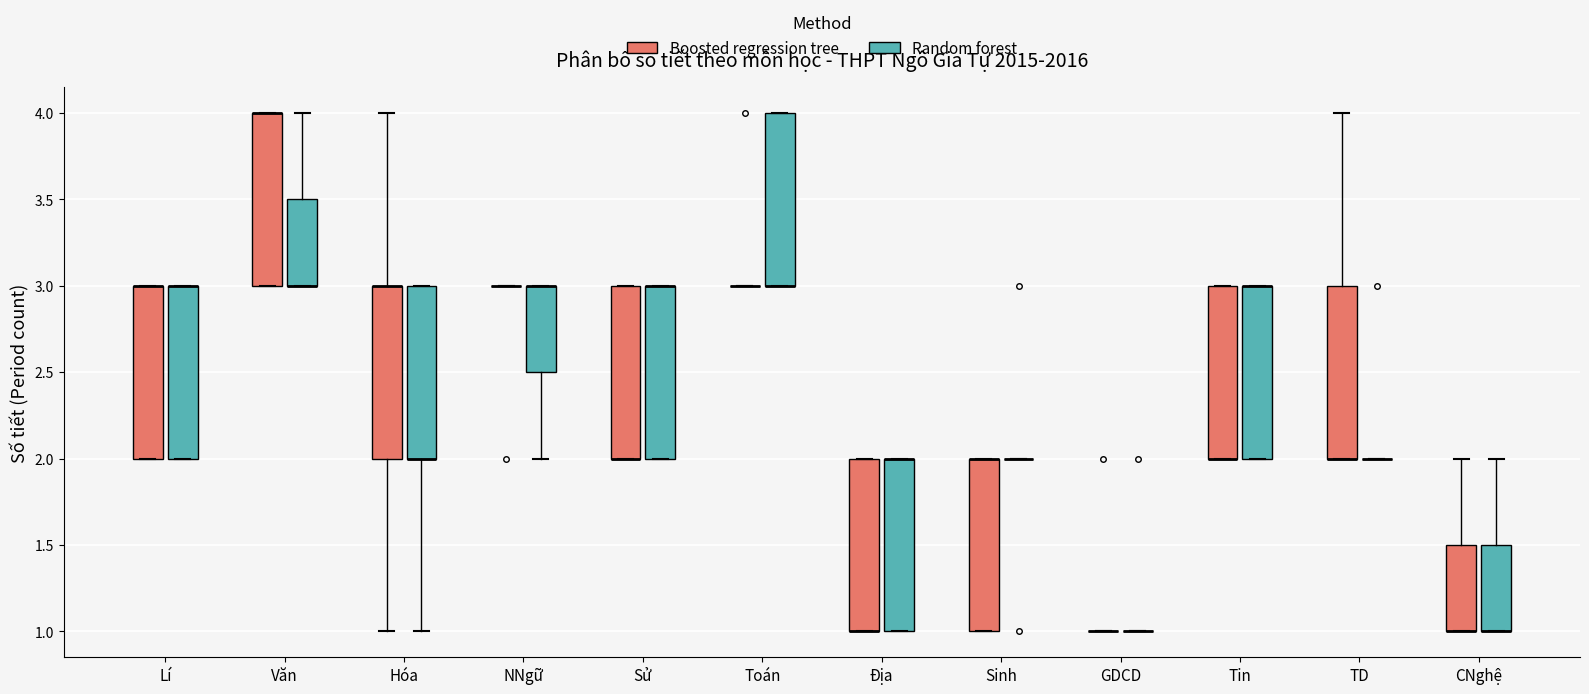

Reading left to right, read every box against the y-axis: the position of its median line, the range the box covers, and the ends of its whiskers. The values are not printed on the chart, so give them approximately, as read against the axis.

Lí (Boosted regression tree): median 3.0 (drawn on the box's upper edge), box 2.0 to 3.0, whiskers 2.0 to 3.0
Lí (Random forest): median 3.0 (drawn on the box's upper edge), box 2.0 to 3.0, whiskers 2.0 to 3.0
Văn (Boosted regression tree): median 4.0 (drawn on the box's upper edge), box 3.0 to 4.0, whiskers 3.0 to 4.0
Văn (Random forest): median 3.0 (drawn on the box's lower edge), box 3.0 to 3.5, whiskers 3.0 to 4.0
Hóa (Boosted regression tree): median 3.0 (drawn on the box's upper edge), box 2.0 to 3.0, whiskers 1.0 to 4.0
Hóa (Random forest): median 2.0 (drawn on the box's lower edge), box 2.0 to 3.0, whiskers 1.0 to 3.0
NNgữ (Boosted regression tree): box collapsed to a line at 3.0, whiskers 3.0 to 3.0
NNgữ (Random forest): median 3.0 (drawn on the box's upper edge), box 2.5 to 3.0, whiskers 2.0 to 3.0
Sử (Boosted regression tree): median 2.0 (drawn on the box's lower edge), box 2.0 to 3.0, whiskers 2.0 to 3.0
Sử (Random forest): median 3.0 (drawn on the box's upper edge), box 2.0 to 3.0, whiskers 2.0 to 3.0
Toán (Boosted regression tree): box collapsed to a line at 3.0, whiskers 3.0 to 3.0
Toán (Random forest): median 3.0 (drawn on the box's lower edge), box 3.0 to 4.0, whiskers 3.0 to 4.0
Địa (Boosted regression tree): median 1.0 (drawn on the box's lower edge), box 1.0 to 2.0, whiskers 1.0 to 2.0
Địa (Random forest): median 2.0 (drawn on the box's upper edge), box 1.0 to 2.0, whiskers 1.0 to 2.0
Sinh (Boosted regression tree): median 2.0 (drawn on the box's upper edge), box 1.0 to 2.0, whiskers 1.0 to 2.0
Sinh (Random forest): box collapsed to a line at 2.0, whiskers 2.0 to 2.0
GDCD (Boosted regression tree): box collapsed to a line at 1.0, whiskers 1.0 to 1.0
GDCD (Random forest): box collapsed to a line at 1.0, whiskers 1.0 to 1.0
Tin (Boosted regression tree): median 2.0 (drawn on the box's lower edge), box 2.0 to 3.0, whiskers 2.0 to 3.0
Tin (Random forest): median 3.0 (drawn on the box's upper edge), box 2.0 to 3.0, whiskers 2.0 to 3.0
TD (Boosted regression tree): median 2.0 (drawn on the box's lower edge), box 2.0 to 3.0, whiskers 2.0 to 4.0
TD (Random forest): box collapsed to a line at 2.0, whiskers 2.0 to 2.0
CNghệ (Boosted regression tree): median 1.0 (drawn on the box's lower edge), box 1.0 to 1.5, whiskers 1.0 to 2.0
CNghệ (Random forest): median 1.0 (drawn on the box's lower edge), box 1.0 to 1.5, whiskers 1.0 to 2.0